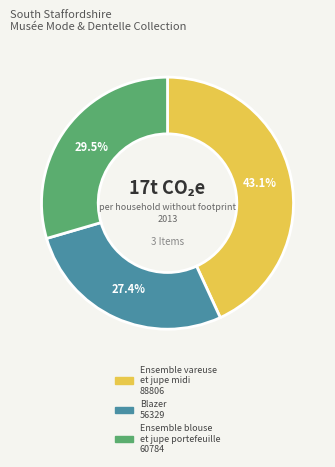

To the nearest percent, what is the average slice percentage?

33%